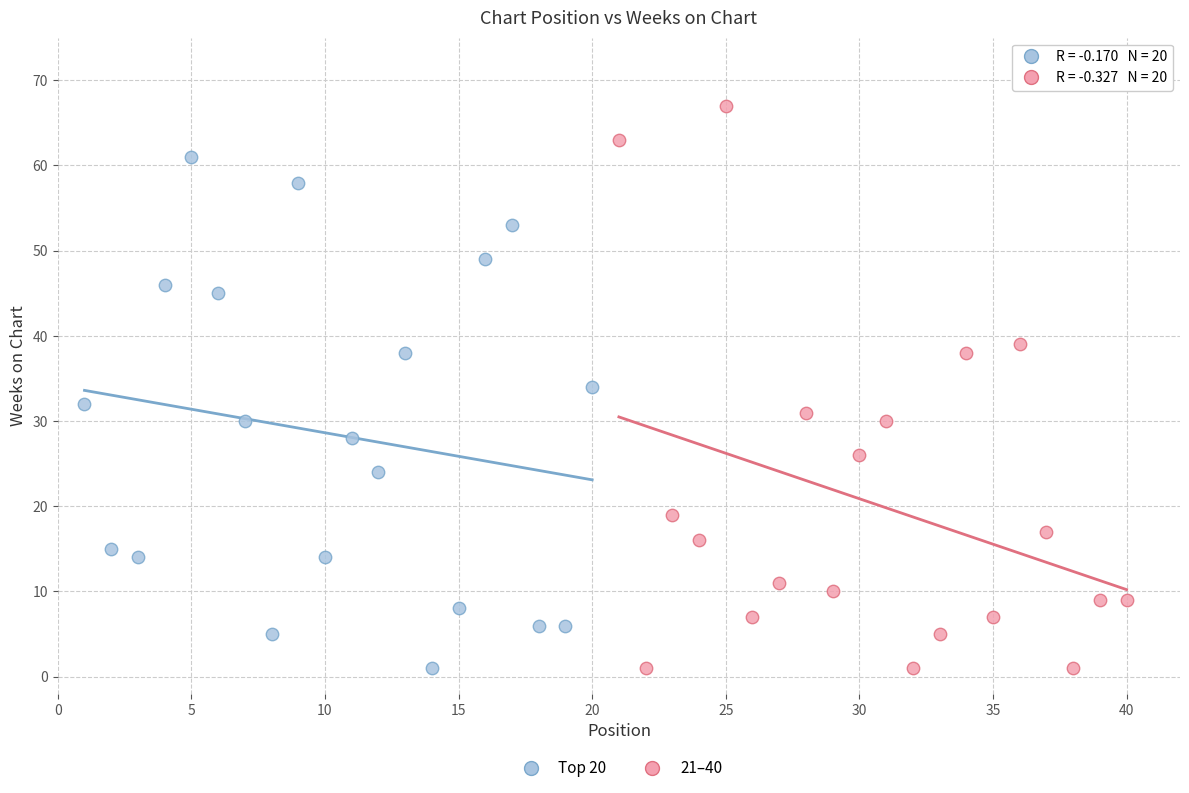

Which series contains the highest Y value?

21–40